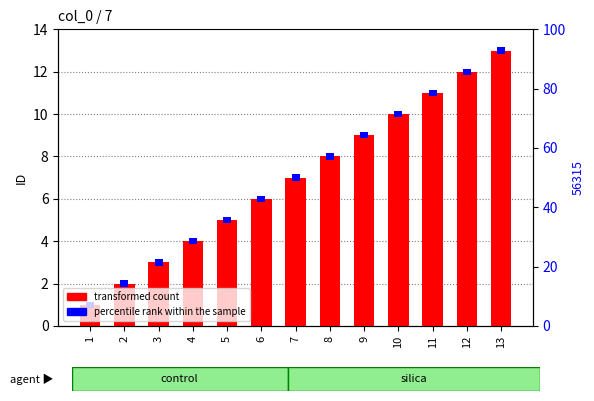

Is it true that transformed count equals 12.0 at 12?

True